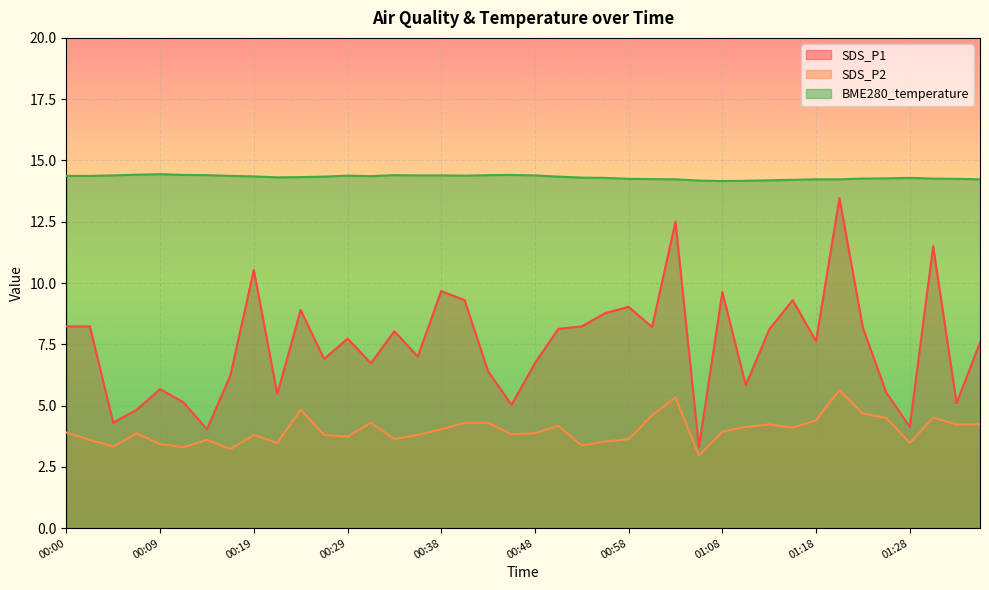

At which category is the sum across all series the highest?

01:20